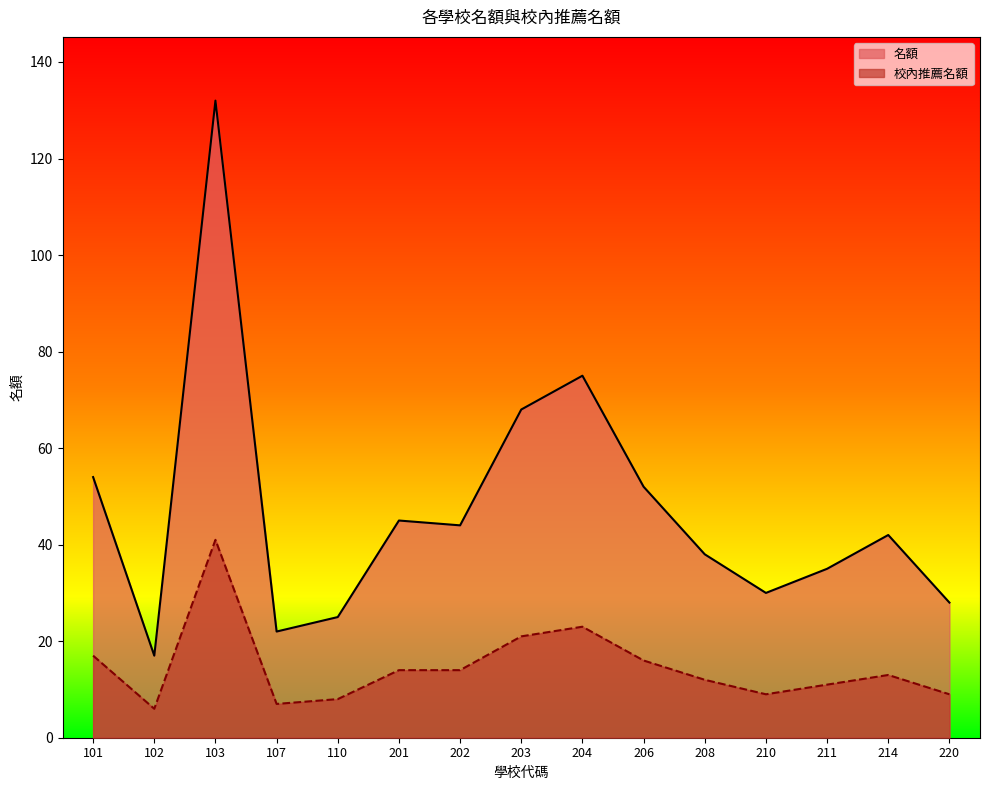

Does the chart have visible grid lines?

No